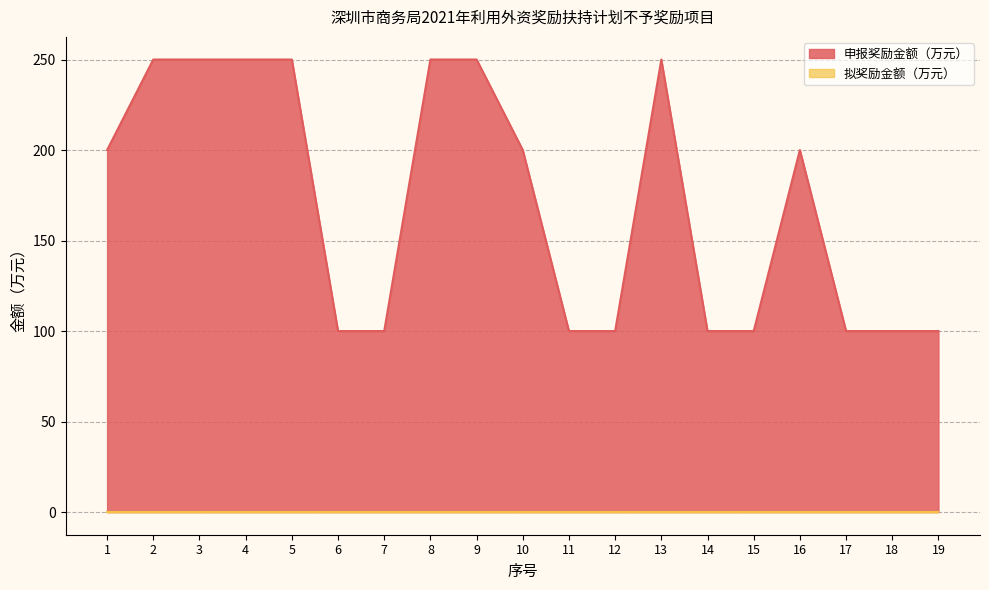

Read the value at 7, to the nearest 10.

100